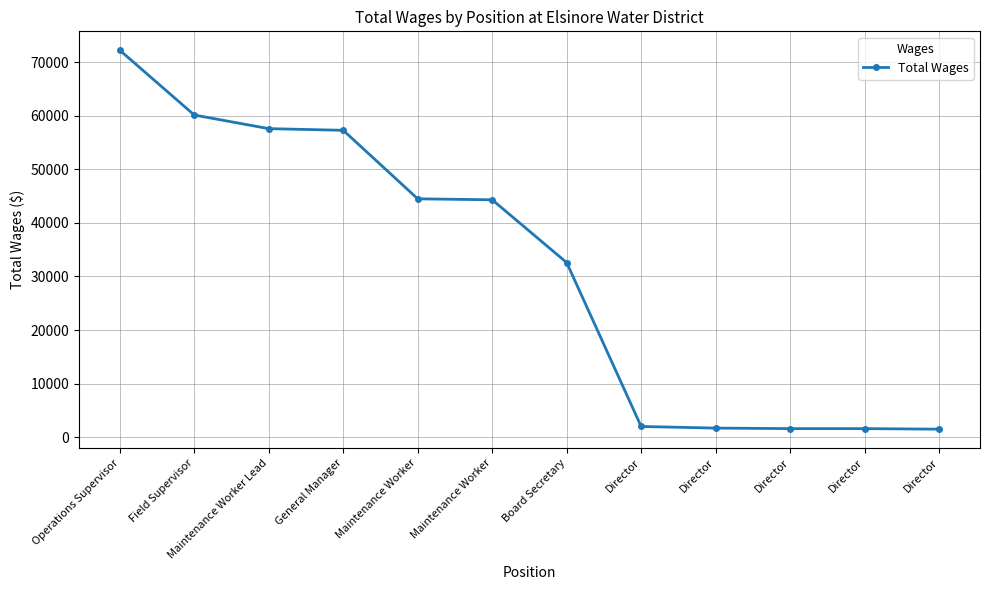

Does the chart have visible grid lines?

Yes